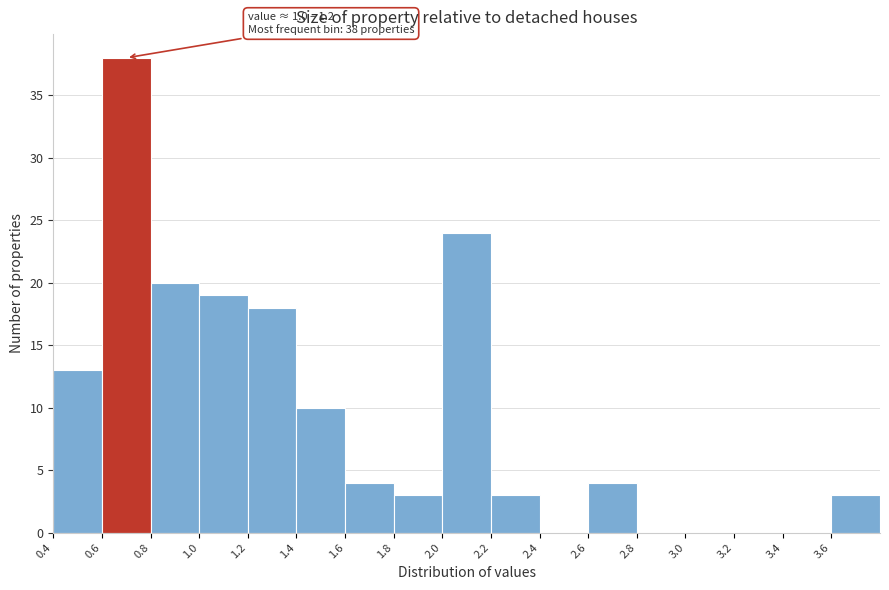

Which range on the x-axis has the tallest bar?

0.6 to 0.8